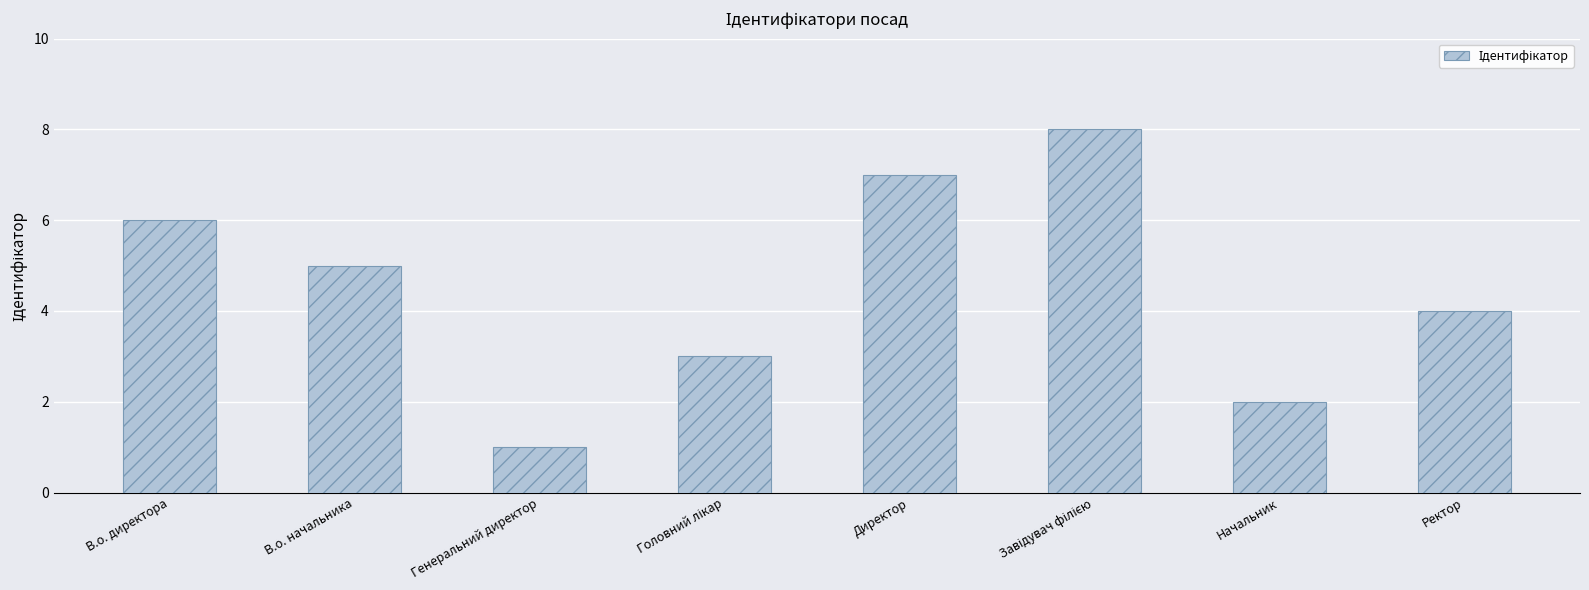

Is it true that the value at Генеральний директор is 1?

True